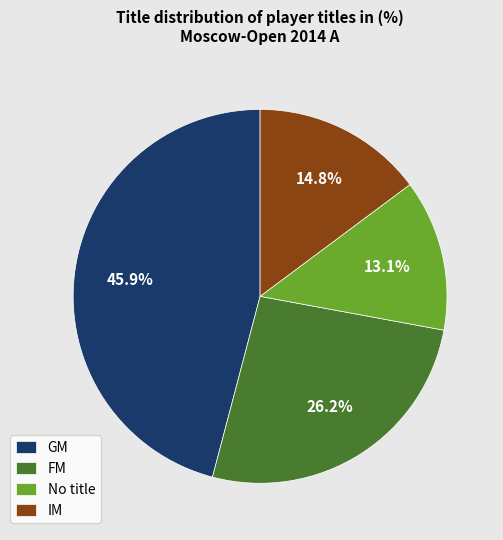

What percentage is NOT represented by No title?

86.9%